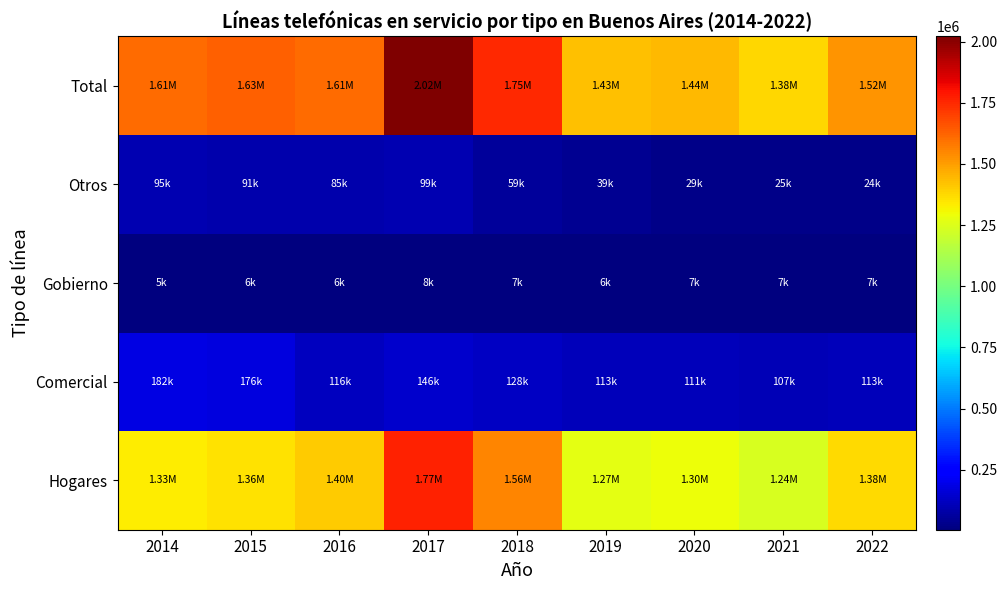

How many distinct data groups are displayed?

5